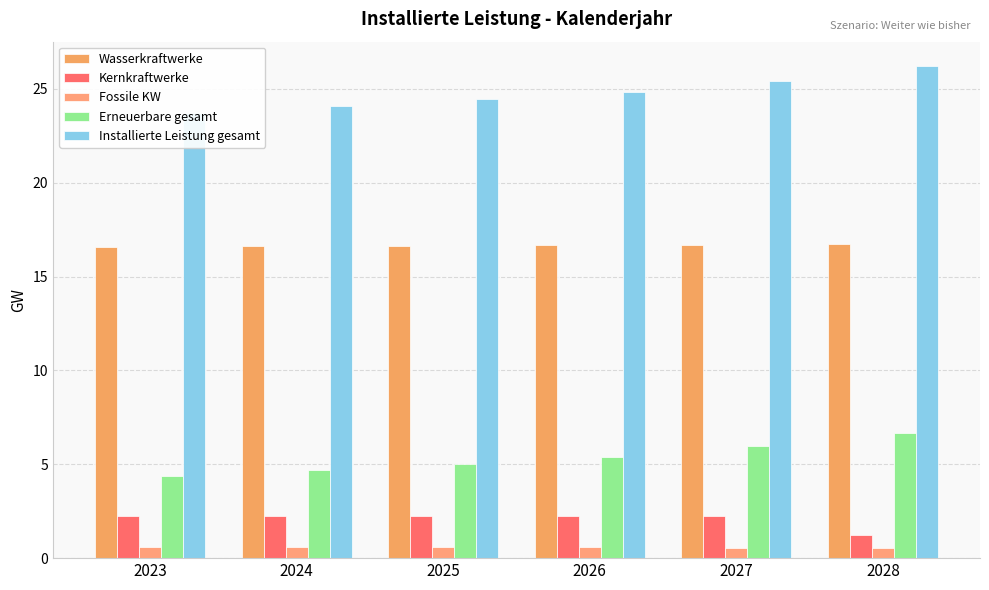

Is it true that Kernkraftwerke equals 1.4 at 2023?

False